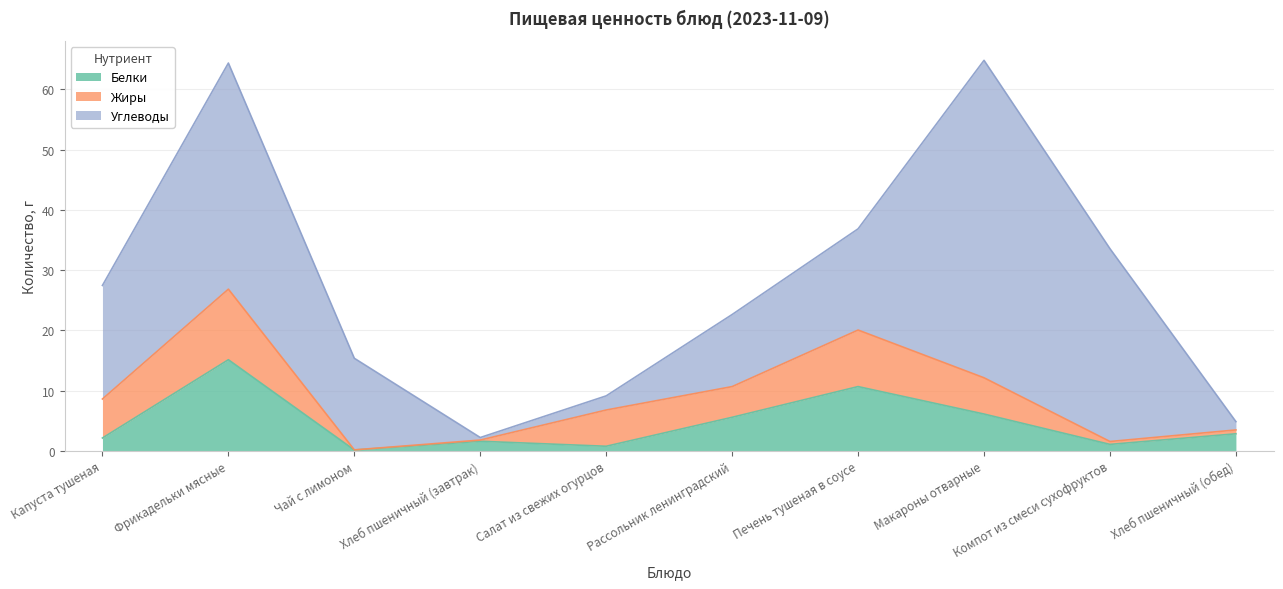

The Углеводы series shows 10.4 at Компот из смеси сухофруктов. True or false?

False